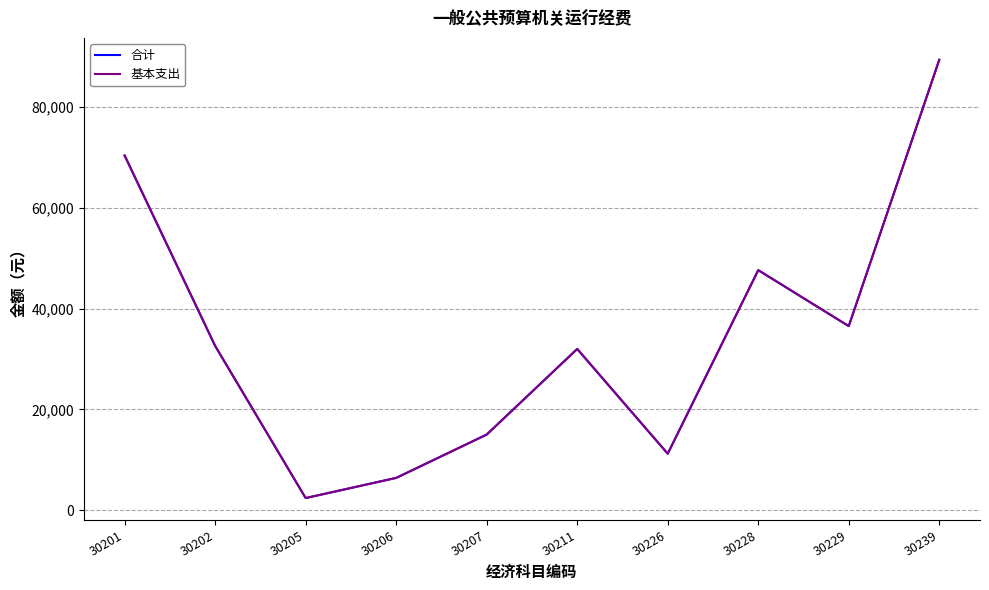

What is the total value across all series at 30202?

65200.0